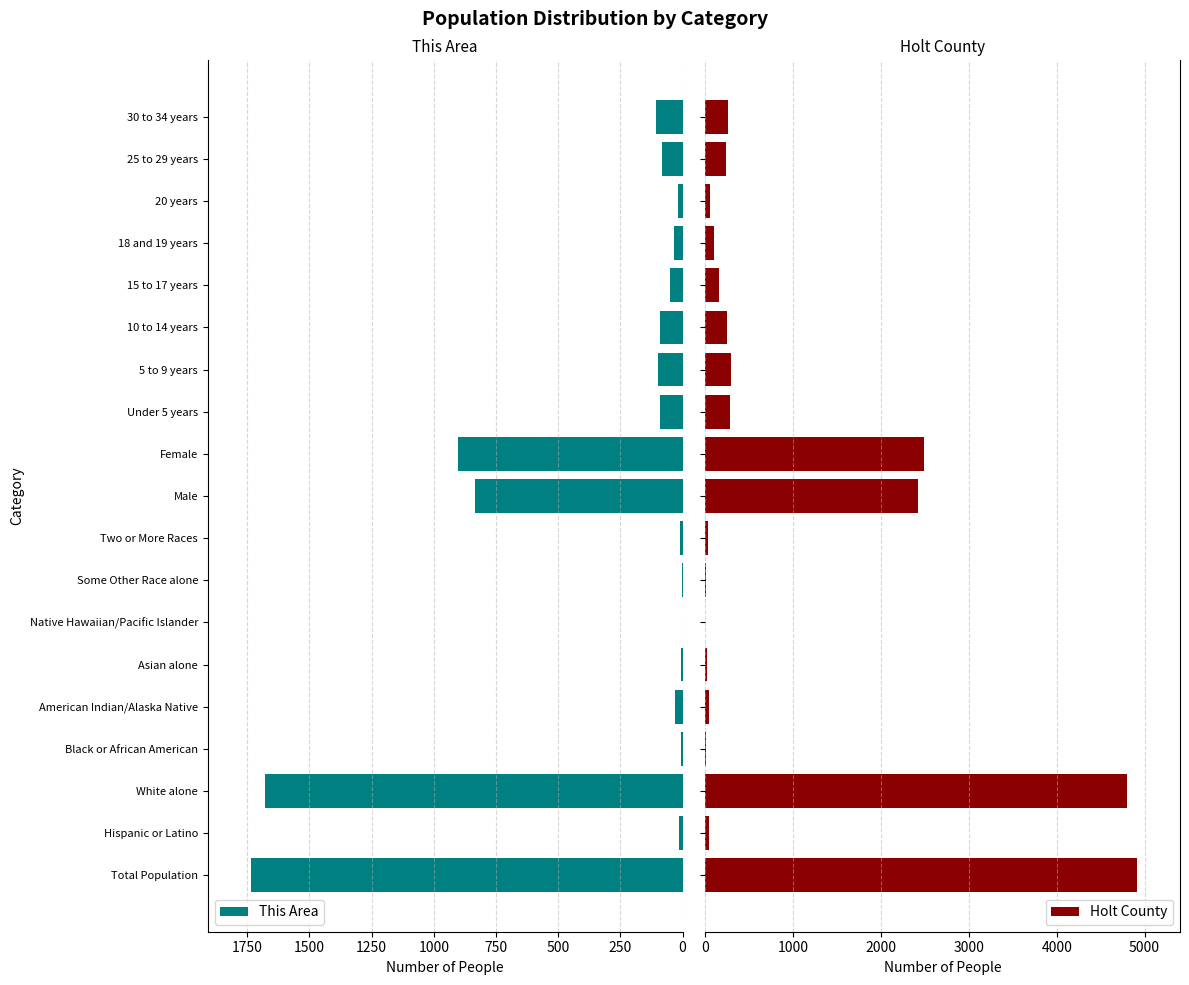

Where is This Area nearest to the value 867?

Male